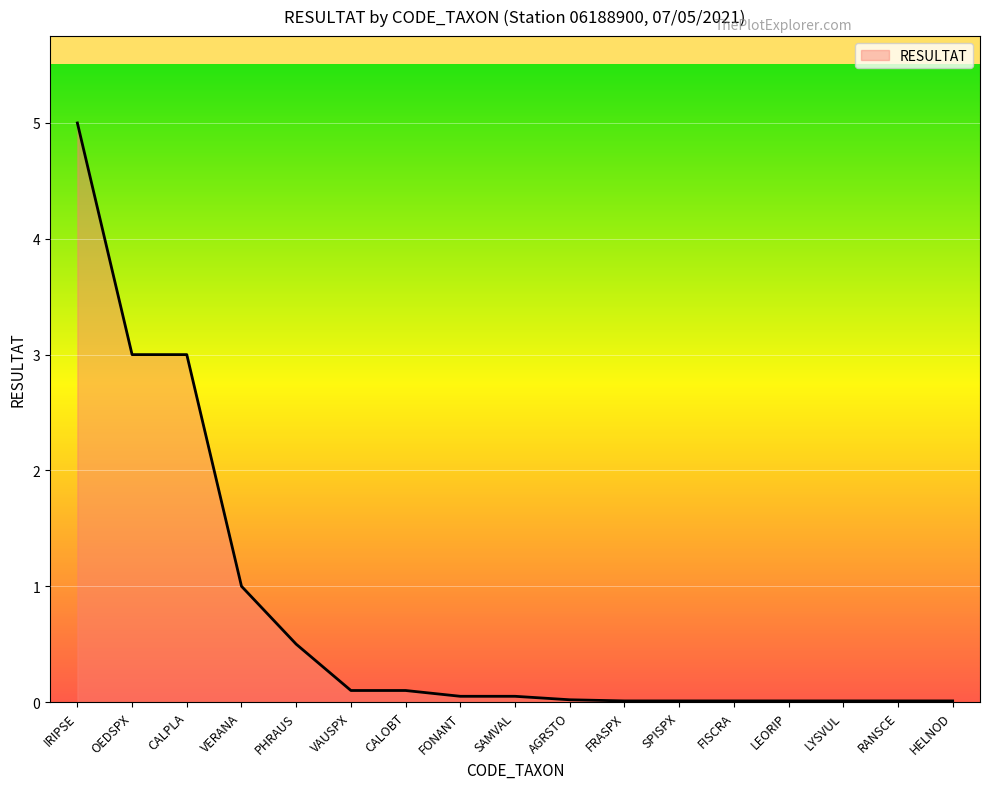

The chart shows a value of 0.1 at FONANT. True or false?

True